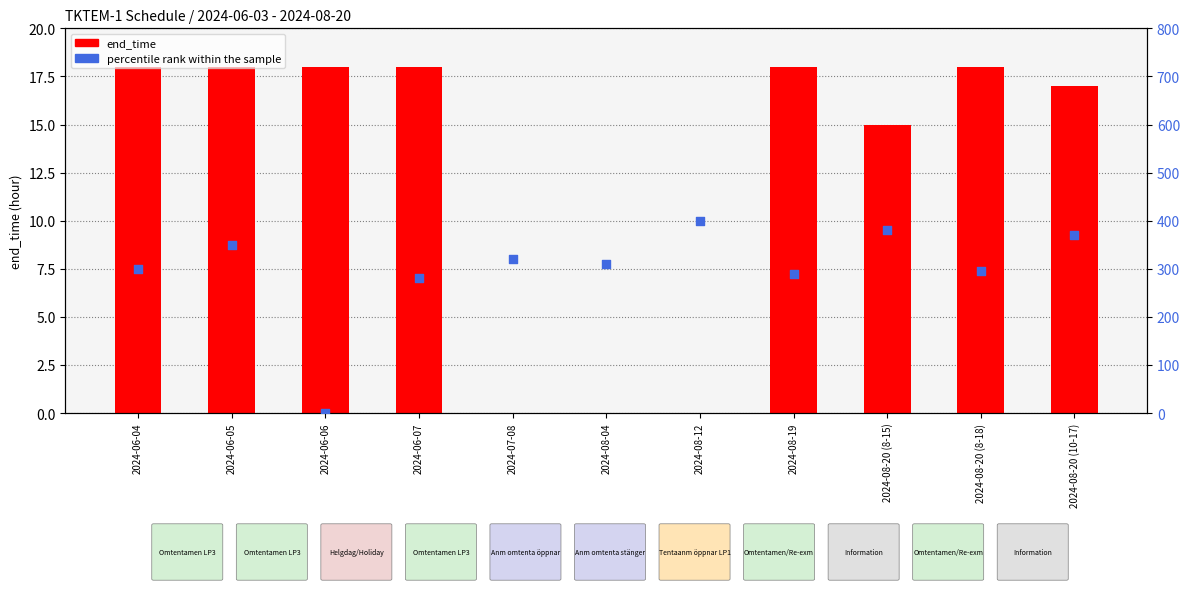

What is the total value across all series at 2024-06-04?

318